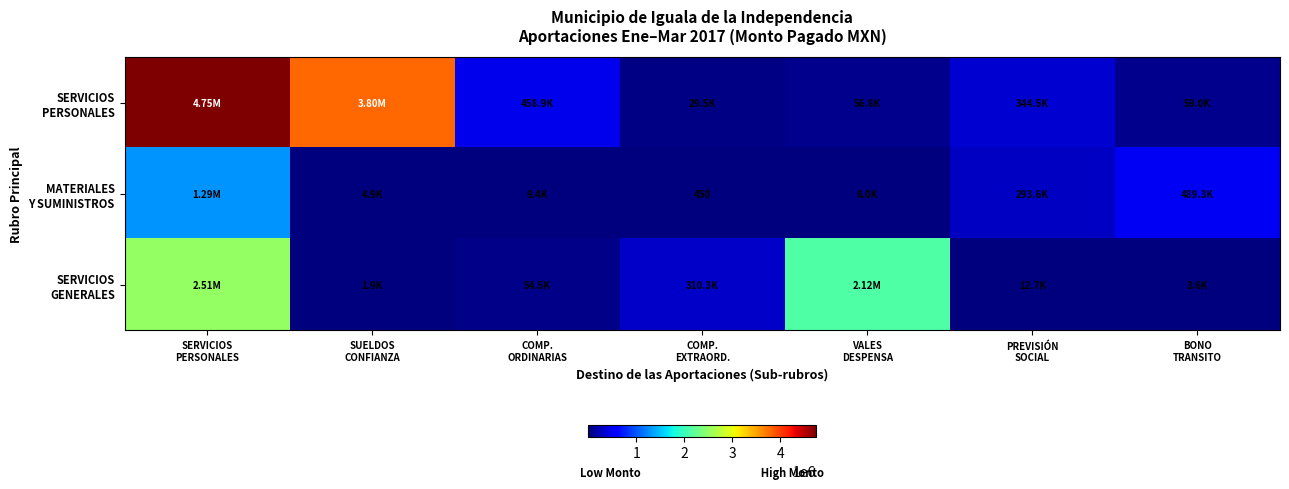

Which series changed the most between SERVICIOS PERSONALES and PREVISIÓN SOCIAL?

SERVICIOS PERSONALES